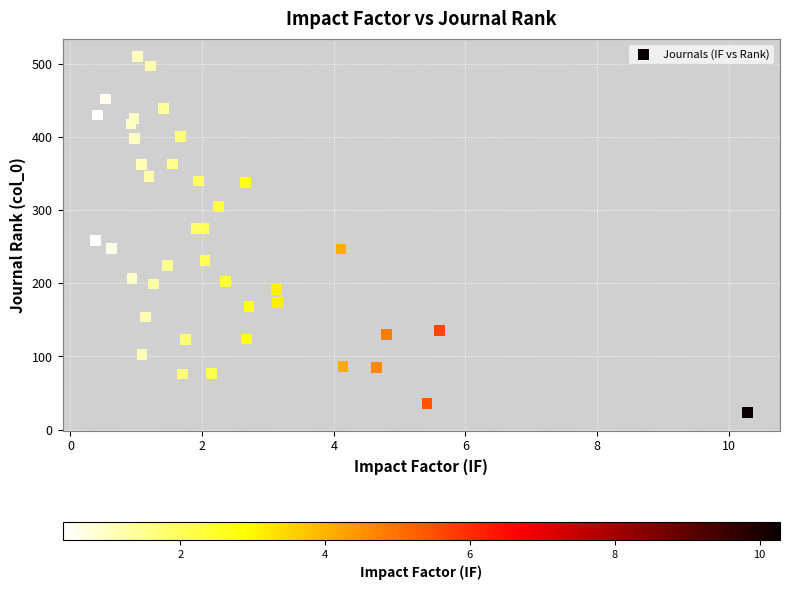

What is the range of Y values (max minus min)?

487